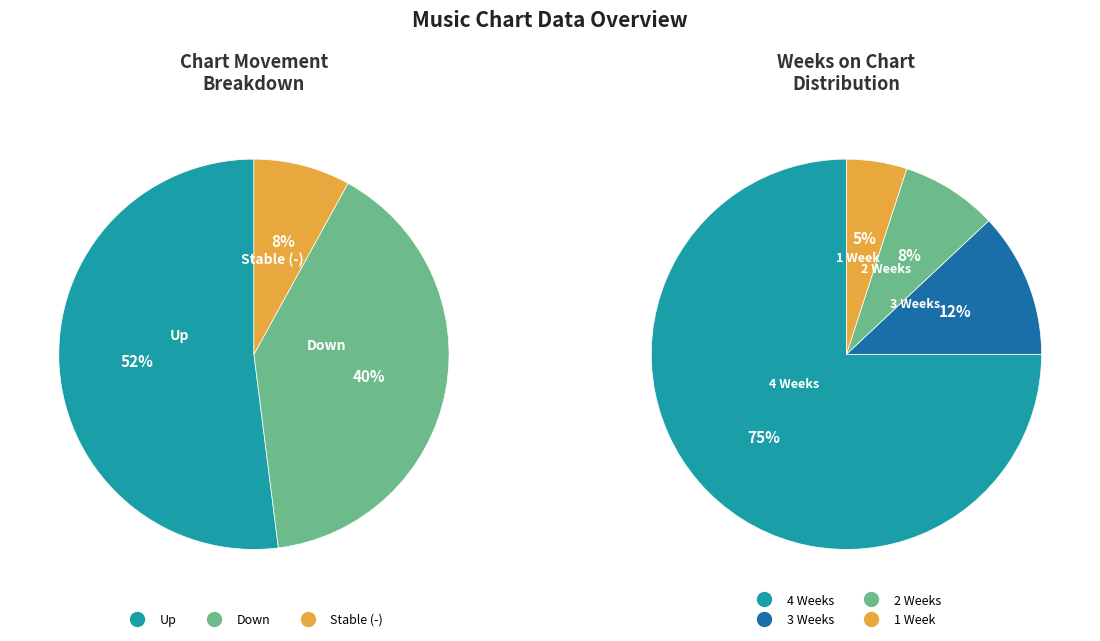

To the nearest percent, what is the combined percentage of up and -?

60%